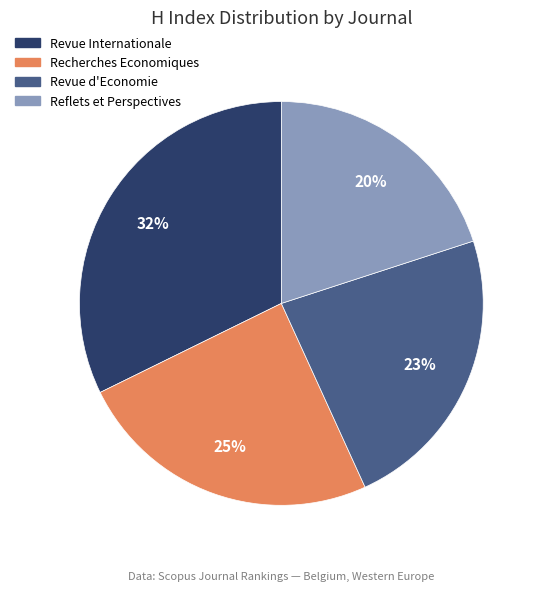

How many segments does this pie chart have?

4